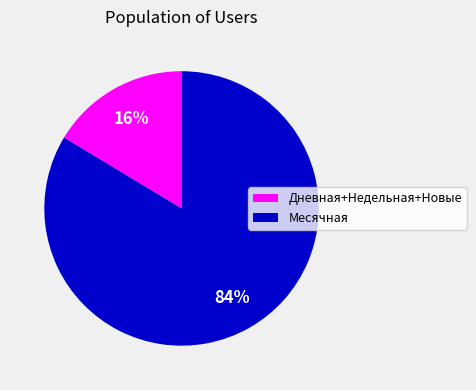

What percentage is the Месячная slice, to the nearest percent?

84%